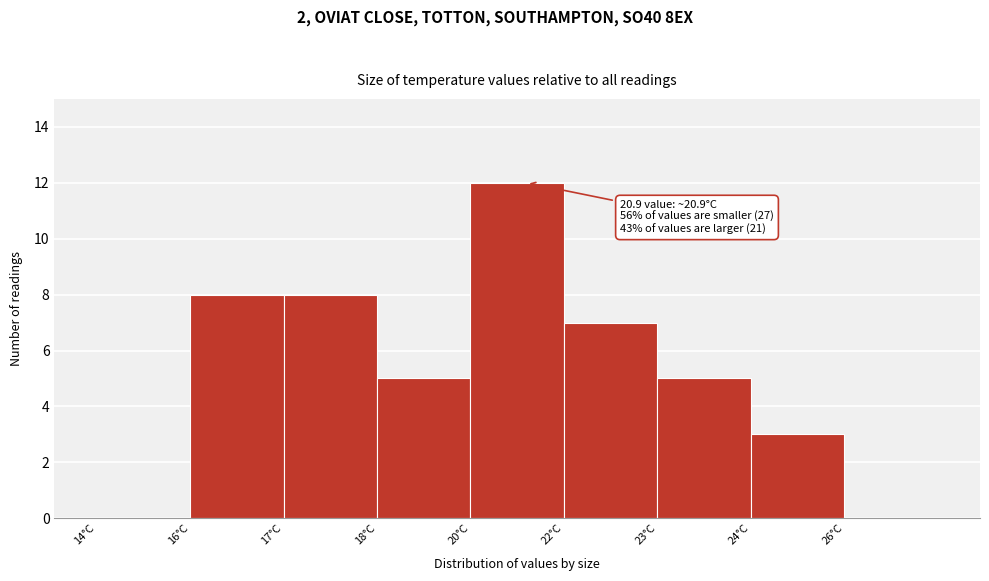

Reading left to right, transcribe all the data shown in this chart.

14°C=0	16°C=8	17°C=8	18°C=5	20°C=12	22°C=7	23°C=5	24°C=3	26°C=0